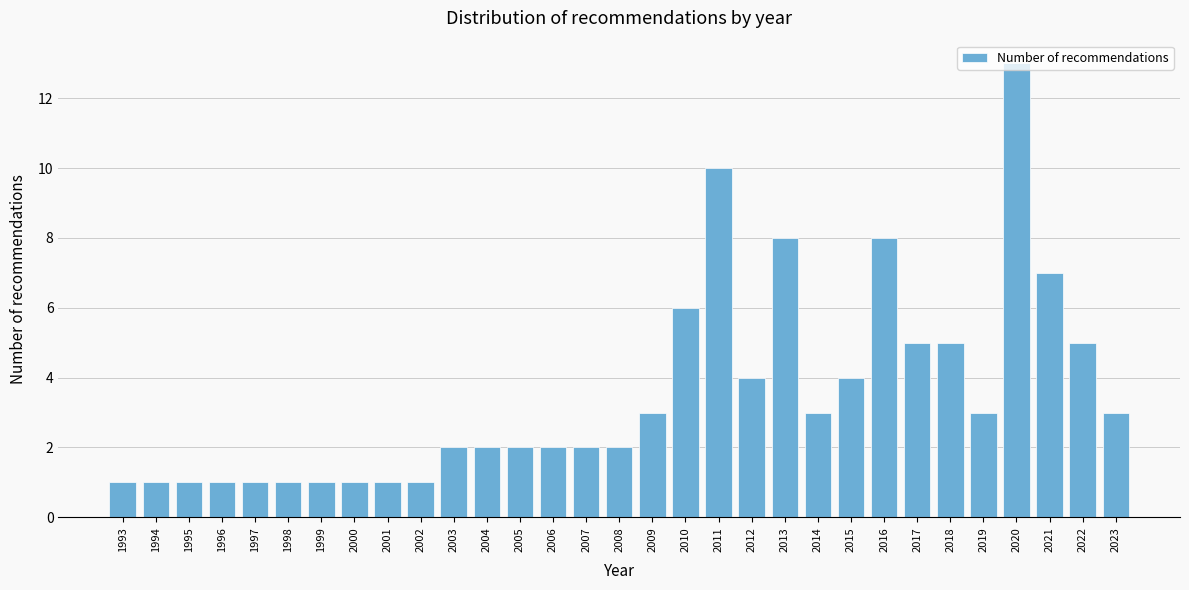

Which label corresponds to the largest value in the chart?

2020